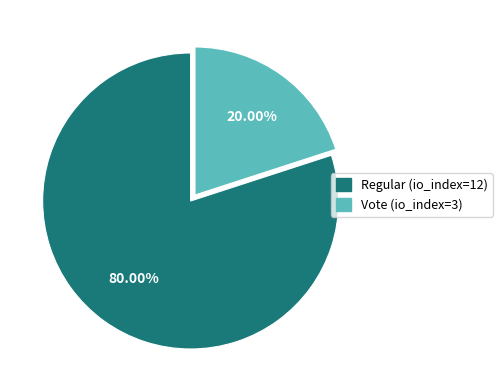

To the nearest percent, what is the difference between the largest and smallest slice percentages?

60%